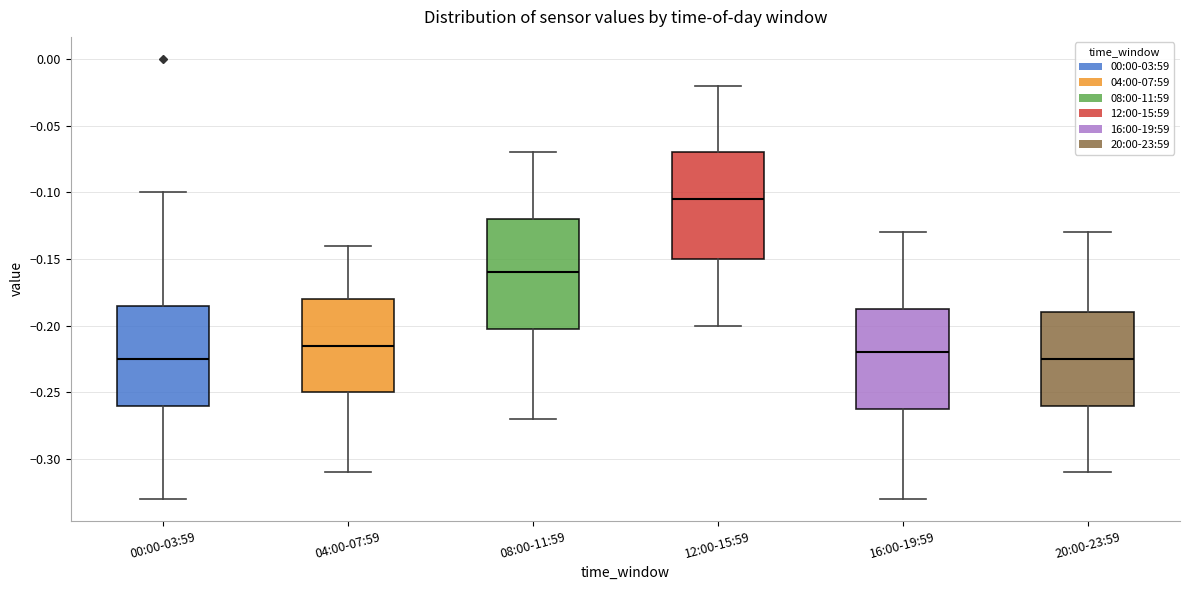

Where is the lower edge of the box for 12:00-15:59 on the y-axis? The values are not printed on the chart, so give them approximately, as read against the axis.

-0.150